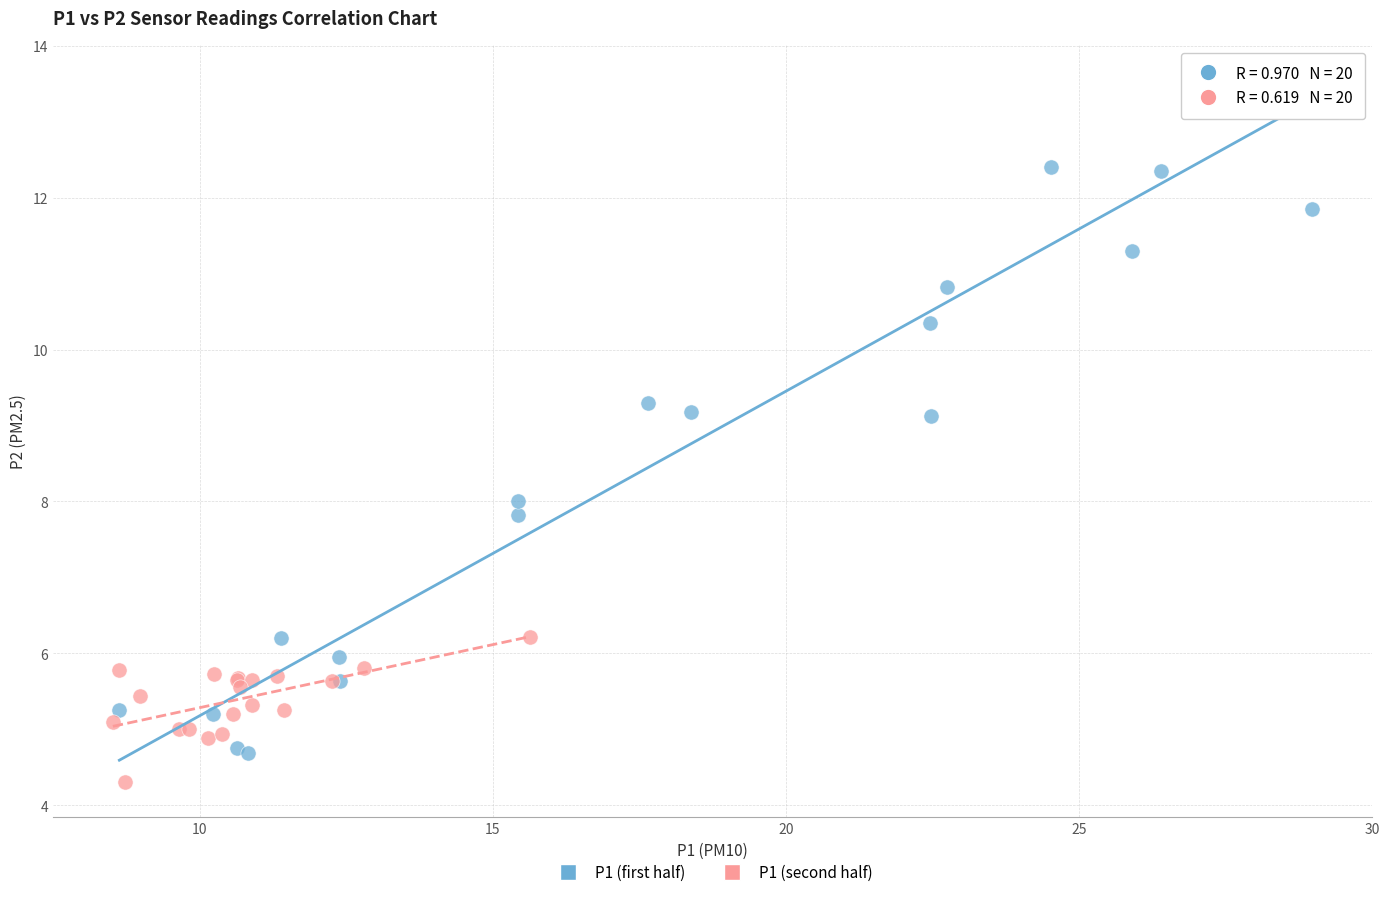

Which series reaches the maximum Y coordinate?

P1 (first half)